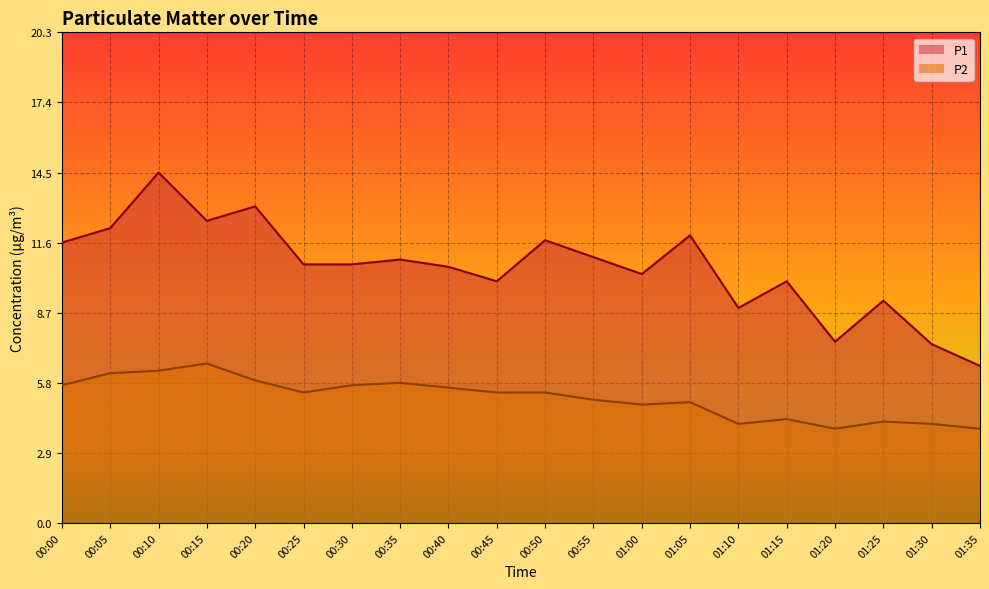

At which label does P2 reach its minimum?

01:20